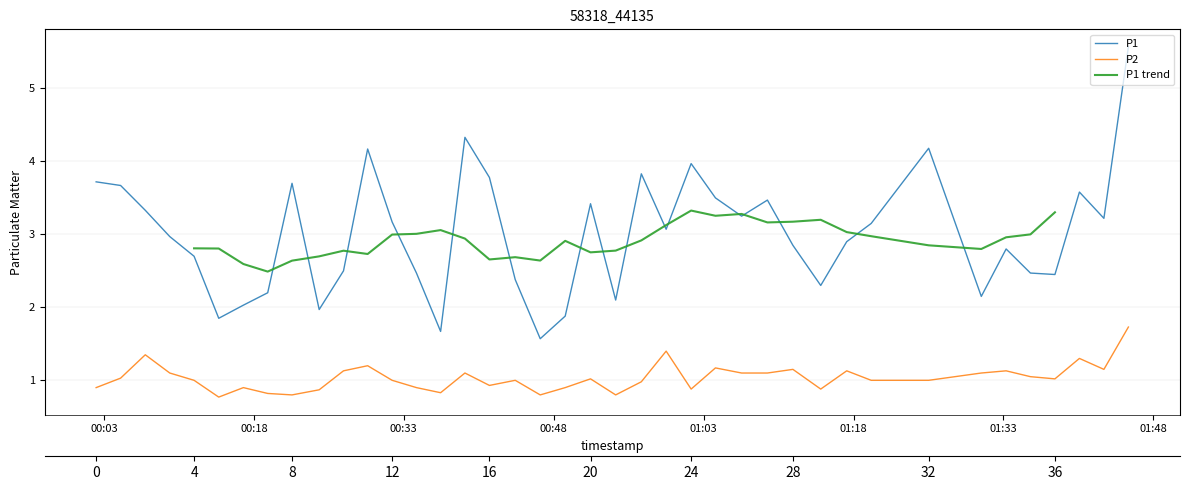

Is the value of P2 at 2022-09-01T00:19:23 greater than the value of P1 at 2022-09-01T00:12:01?

No